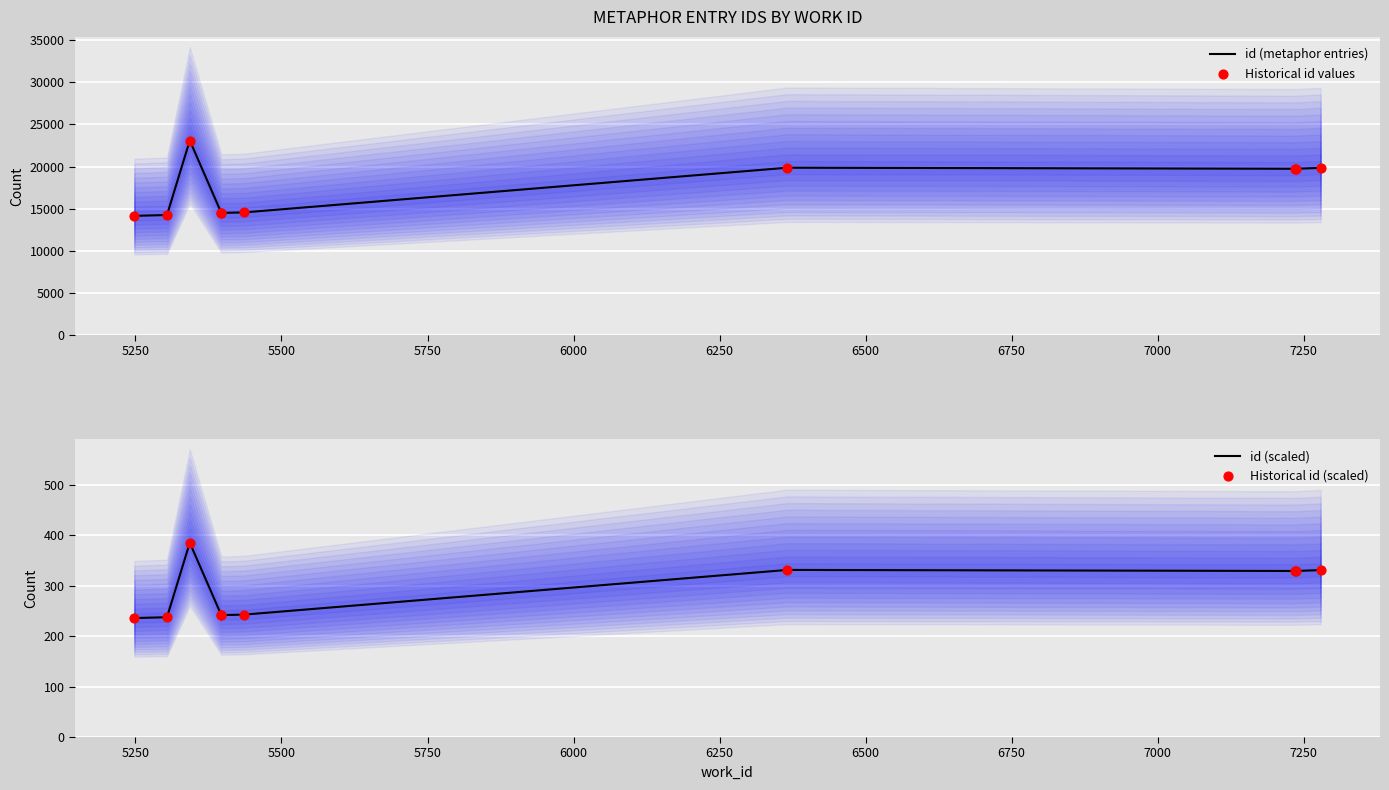

What are all the series names shown in the legend?

id (metaphor entries), Historical id values, id (scaled), Historical id (scaled)